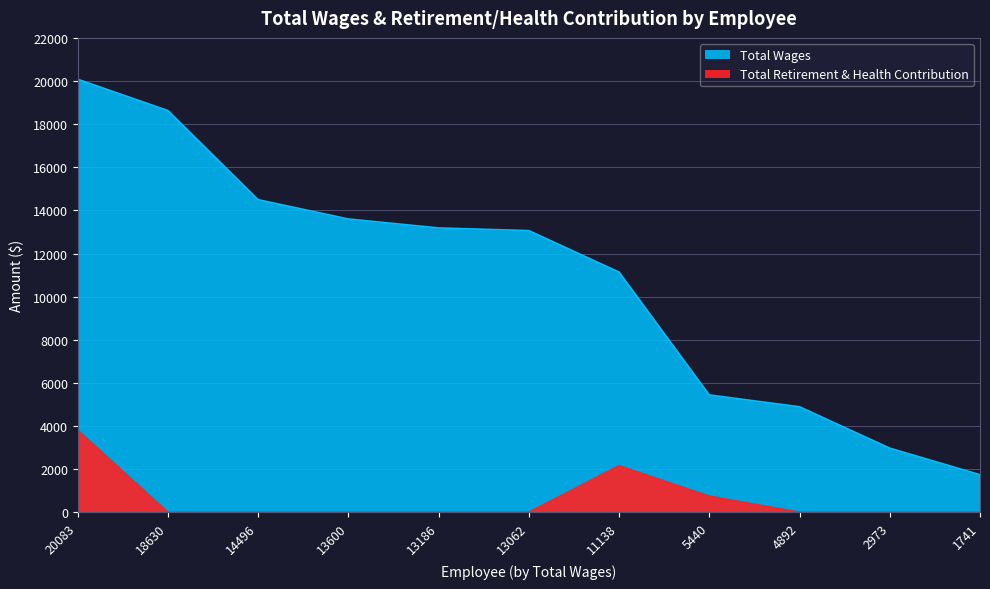

Is the value of Total Wages at 20083 greater than the value of Total Retirement & Health Contribution at 20083?

Yes